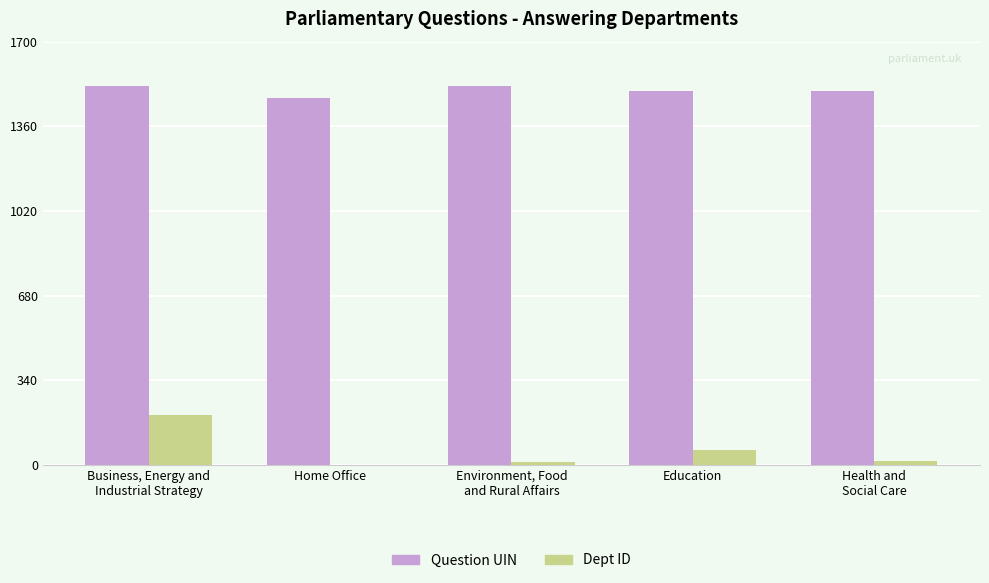

Where is Dept ID nearest to the value 101?

Education